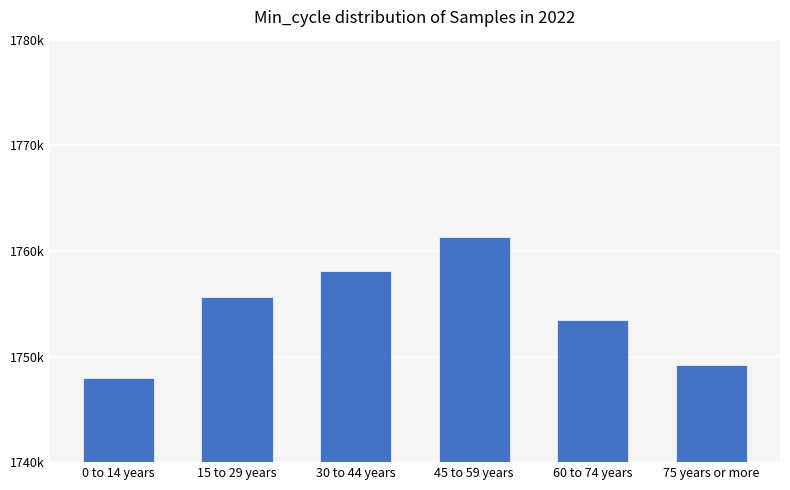

List the labels in order of value, largest first.

45 to 59 years, 30 to 44 years, 15 to 29 years, 60 to 74 years, 75 years or more, 0 to 14 years